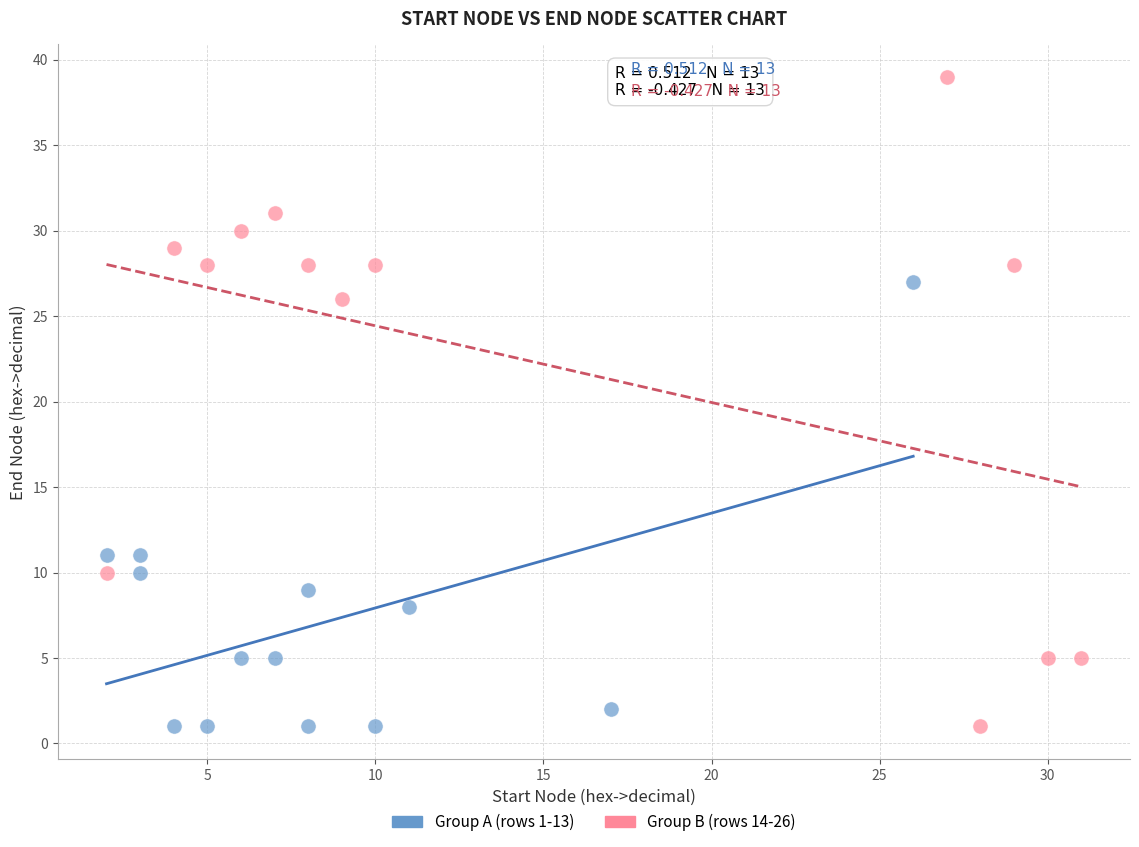

Which series has the widest spread of Y values?

Group B (rows 14-26)